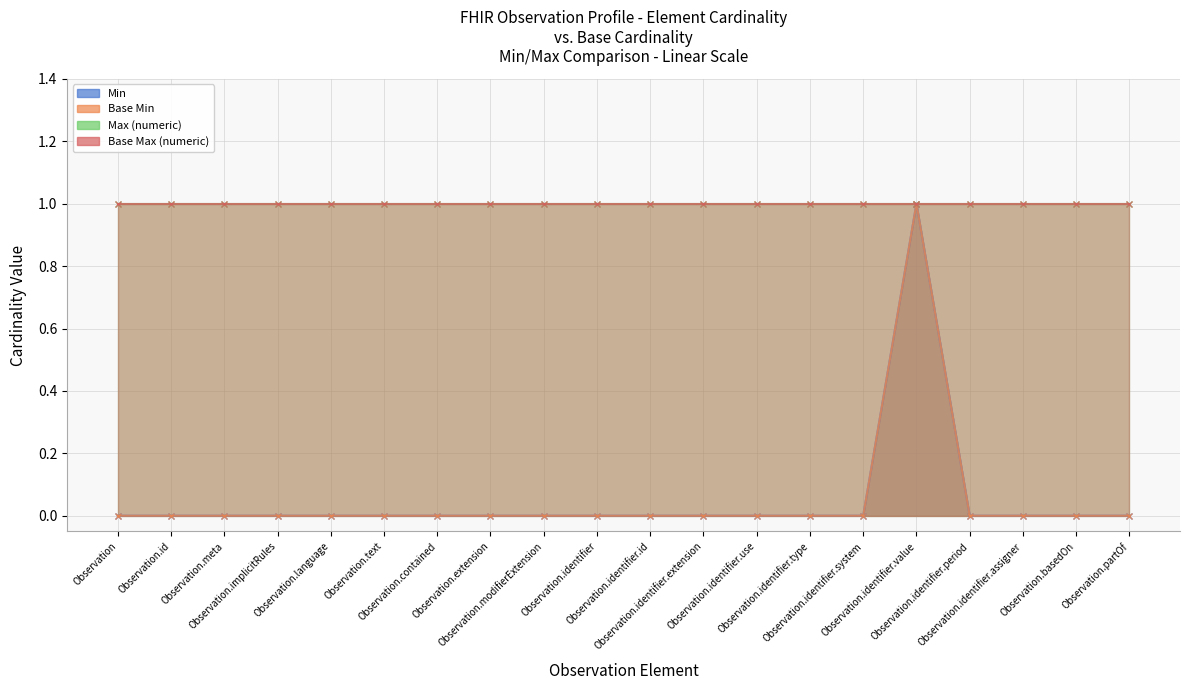

What is the label of the 7th point from the left?

Observation.contained